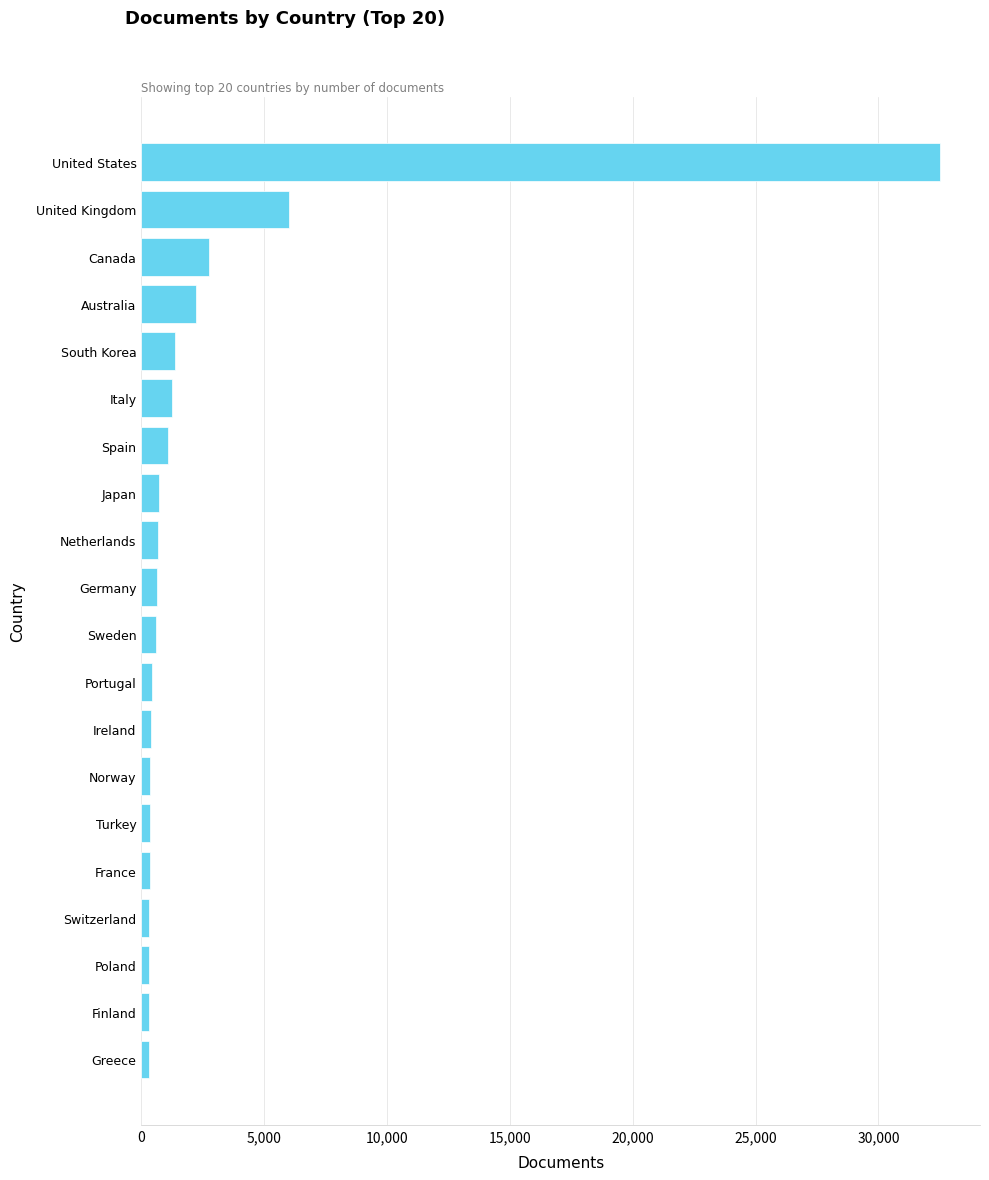

At which label is the value closest to 16414?

United Kingdom